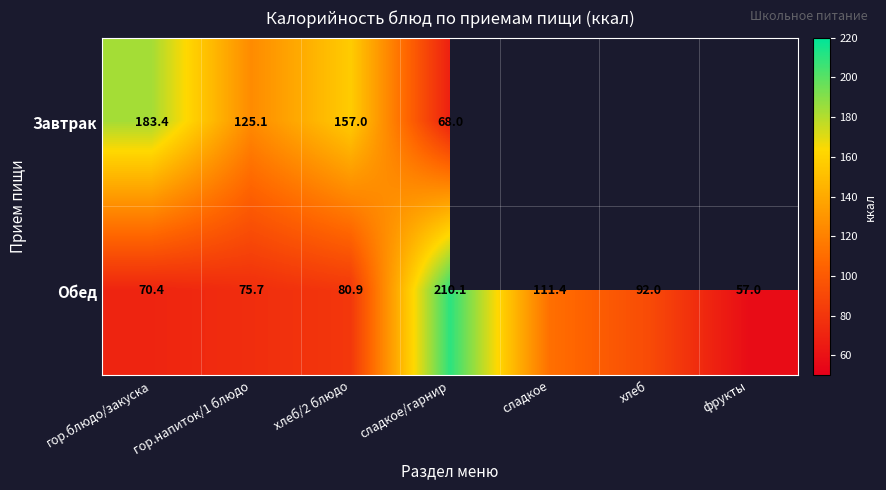

What is the spread (max minus min) of values at сладкое/гарнир?

142.1